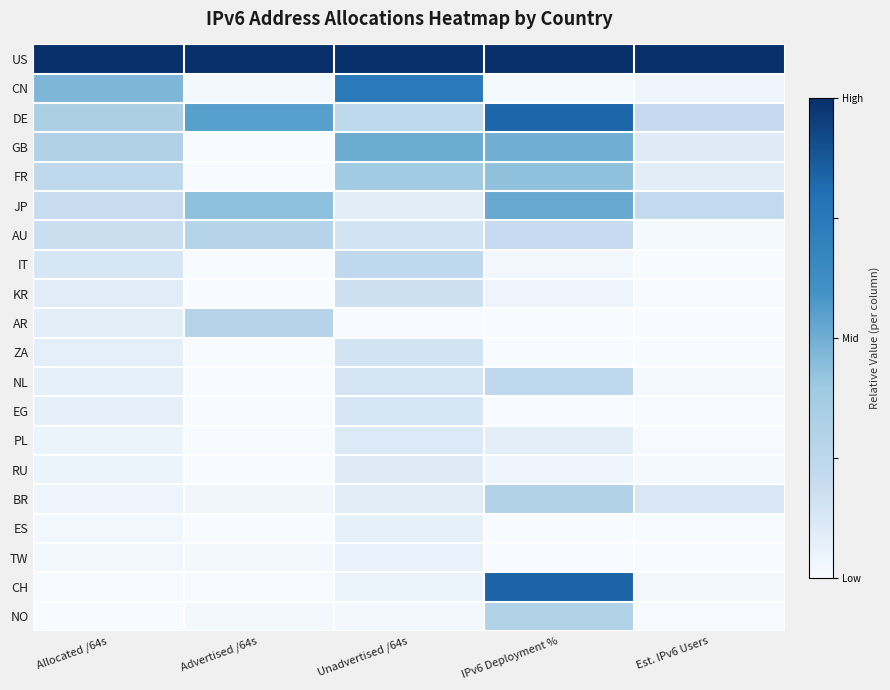

What is the difference between the highest and lowest values at Est. IPv6 Users?

1.0